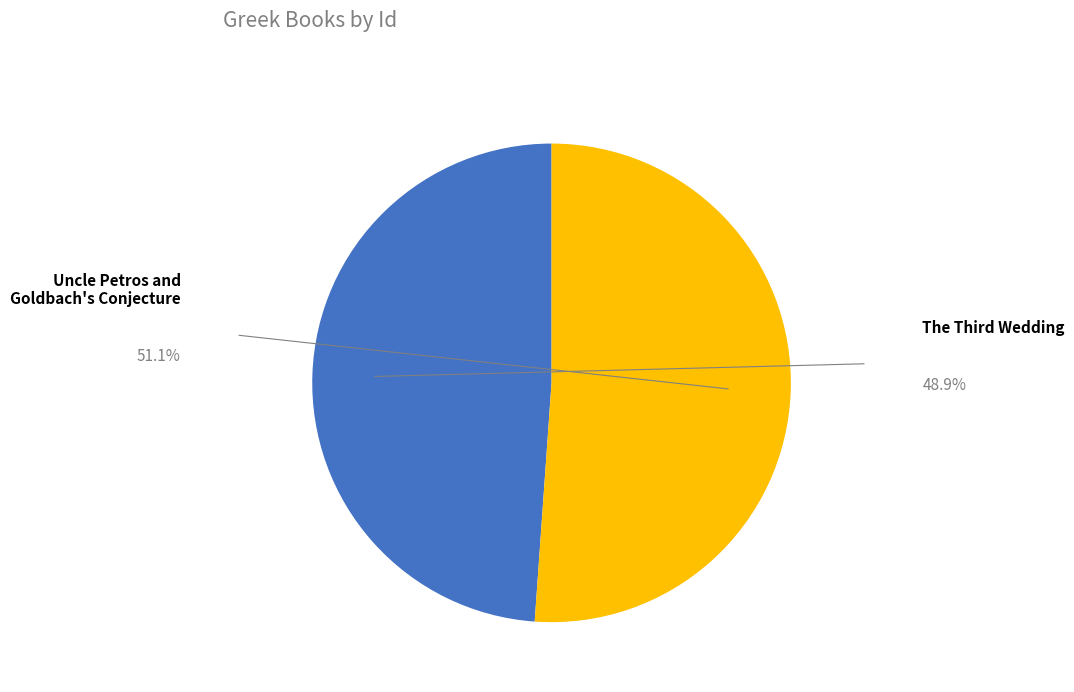

Does Uncle Petros and Goldbach's Conjecture account for over 50% of the chart?

Yes